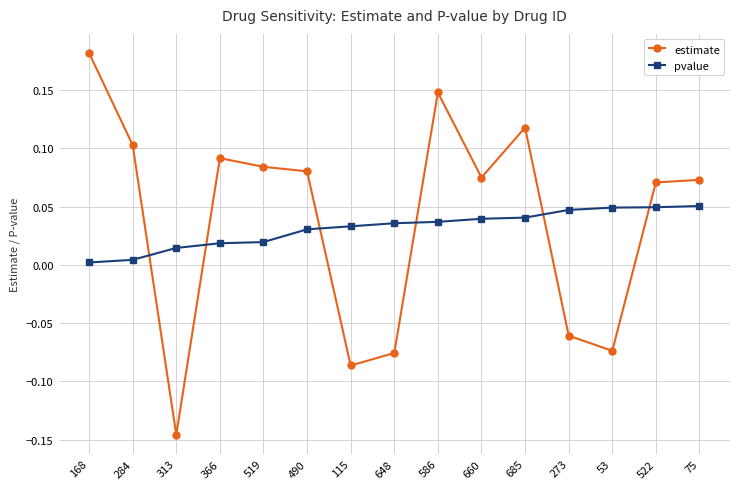

Is it true that pvalue equals 0.0 at 168?

True